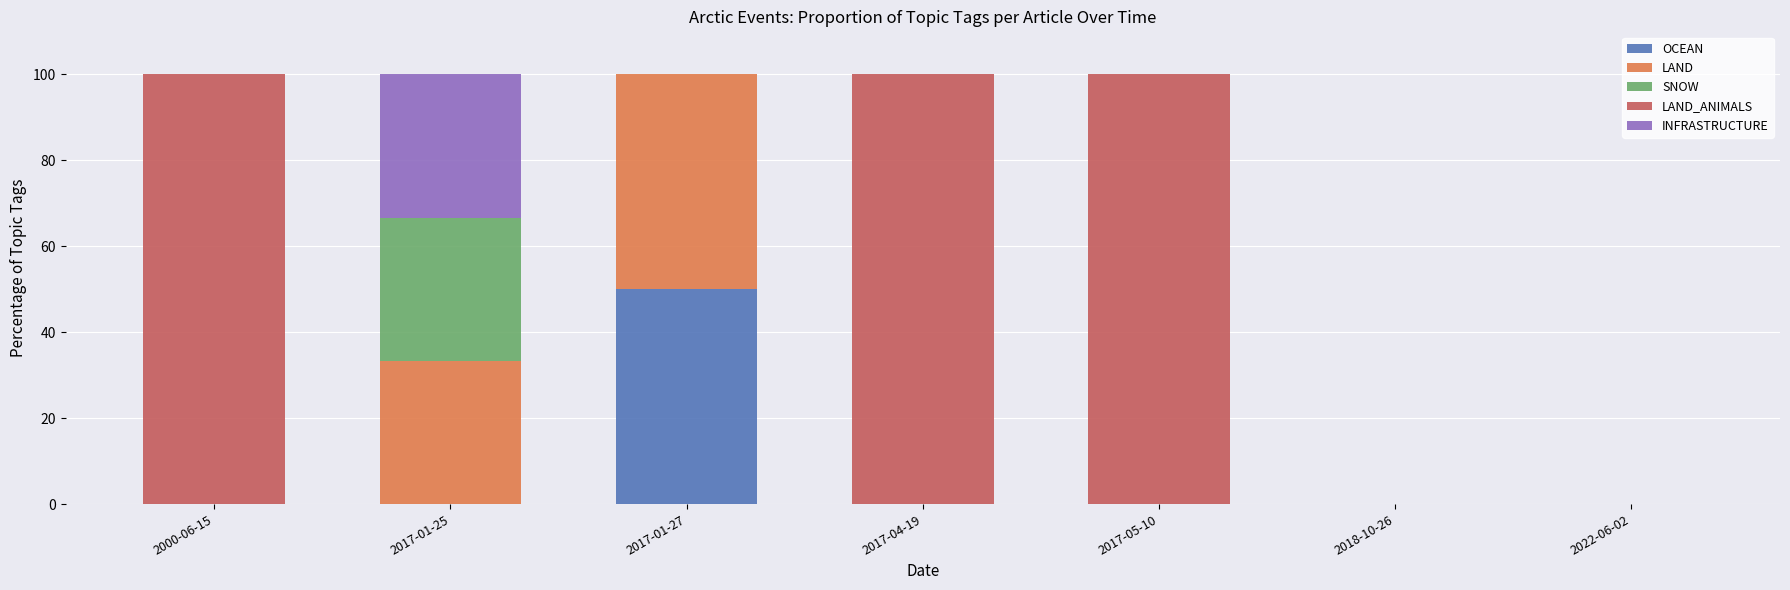

What is the total value across all series at 2000-06-15?

100.0